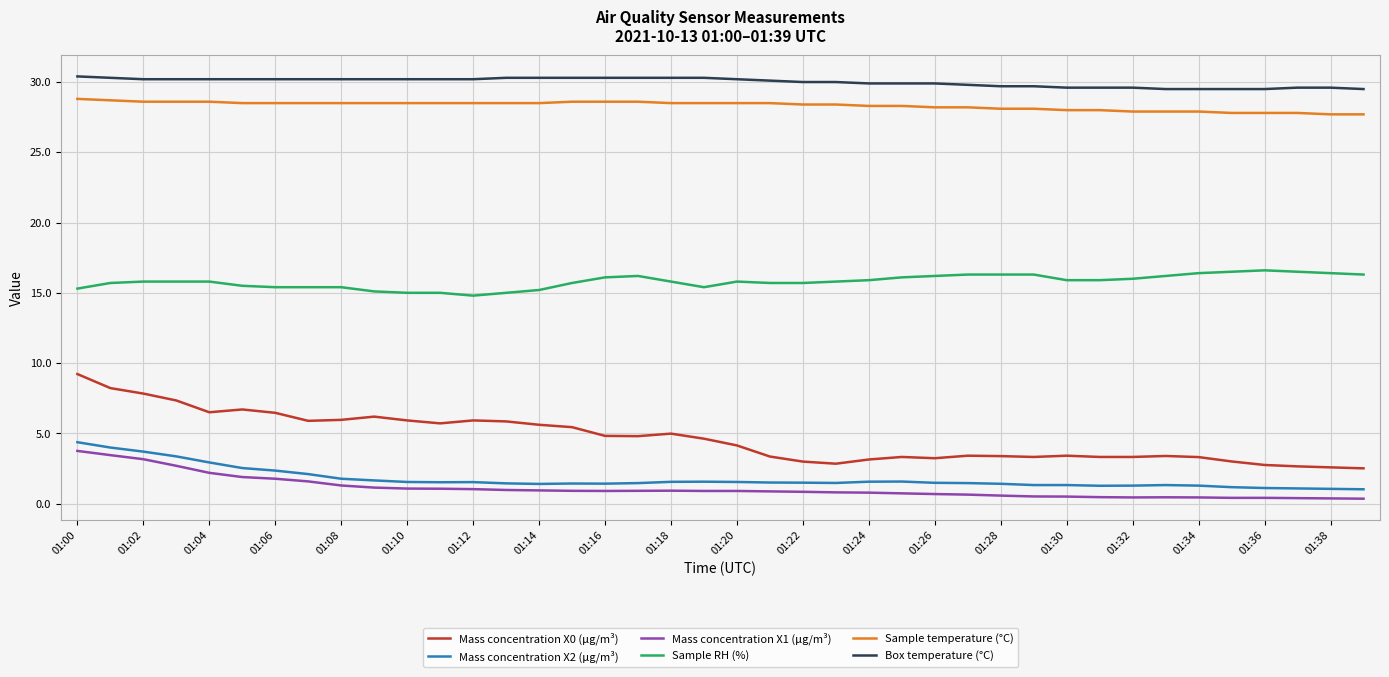

True or false: Box temperature (°C) and Sample temperature (°C) intersect in this chart.

False